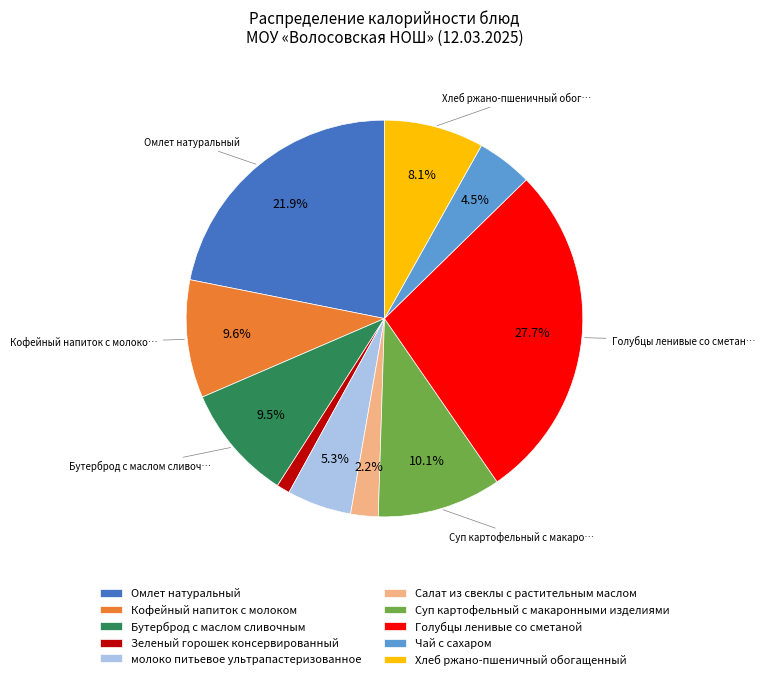

Between молоко питьевое ультрапастеризованное and Зеленый горошек консервированный, which is larger?

молоко питьевое ультрапастеризованное